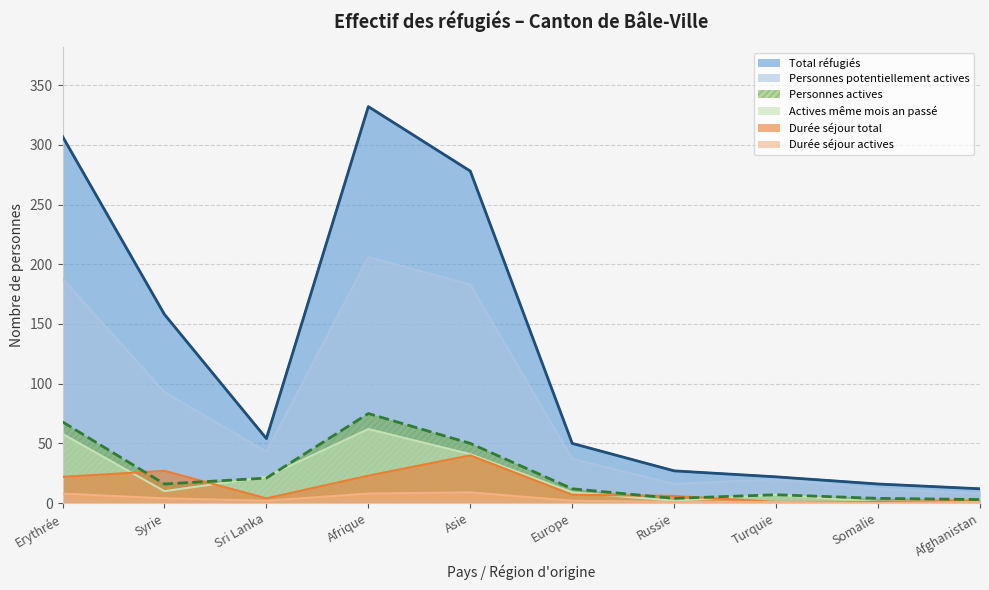

What is the sum of all Personnes actives values?

260